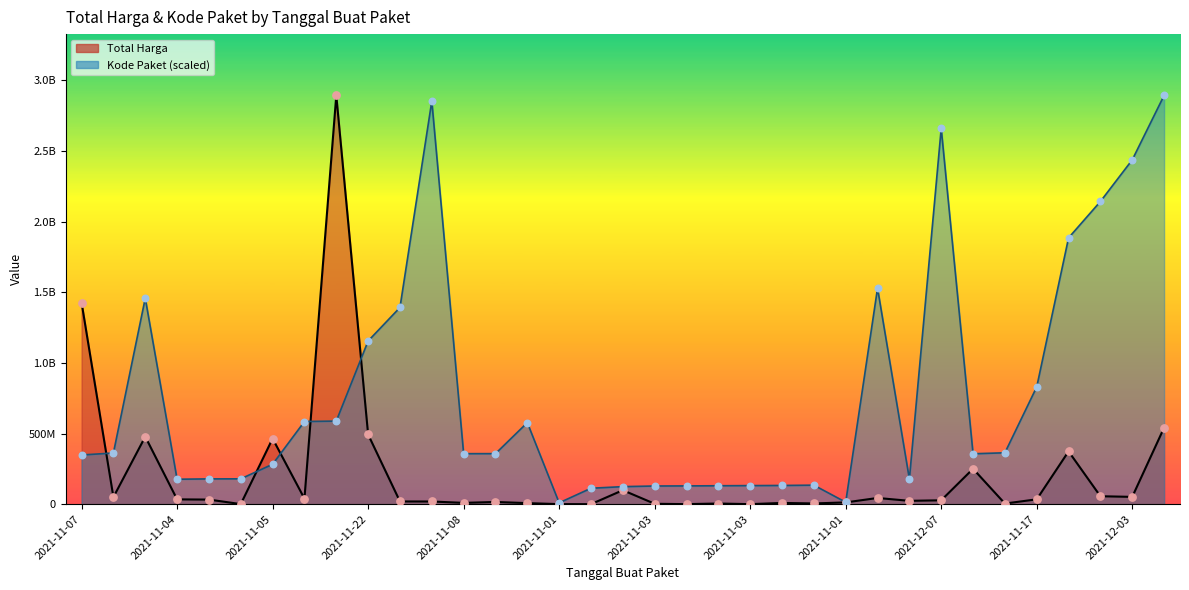

Which series has the largest total across all categories?

Kode Paket